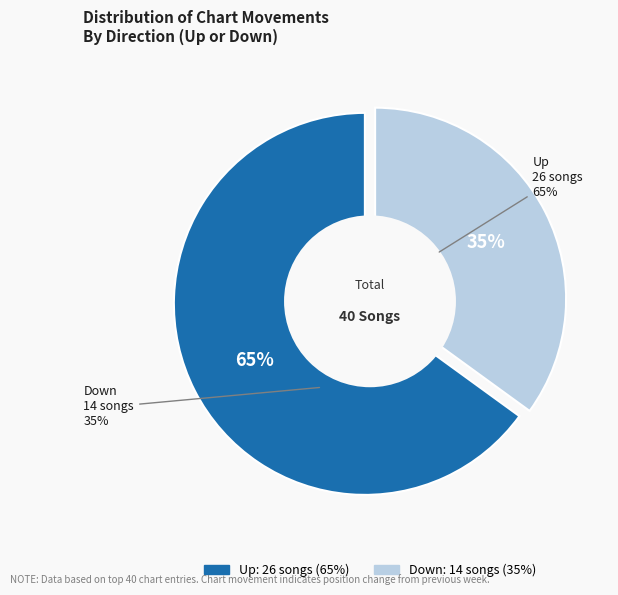

Is there any slice that represents more than half of the pie?

Yes